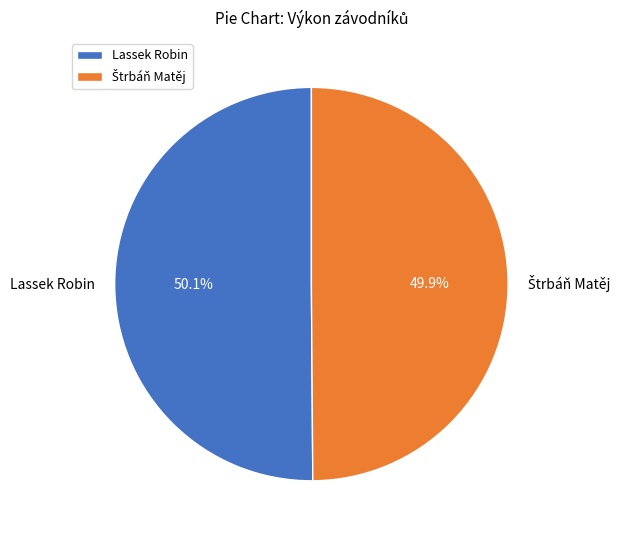

Does any single category account for the majority?

Yes